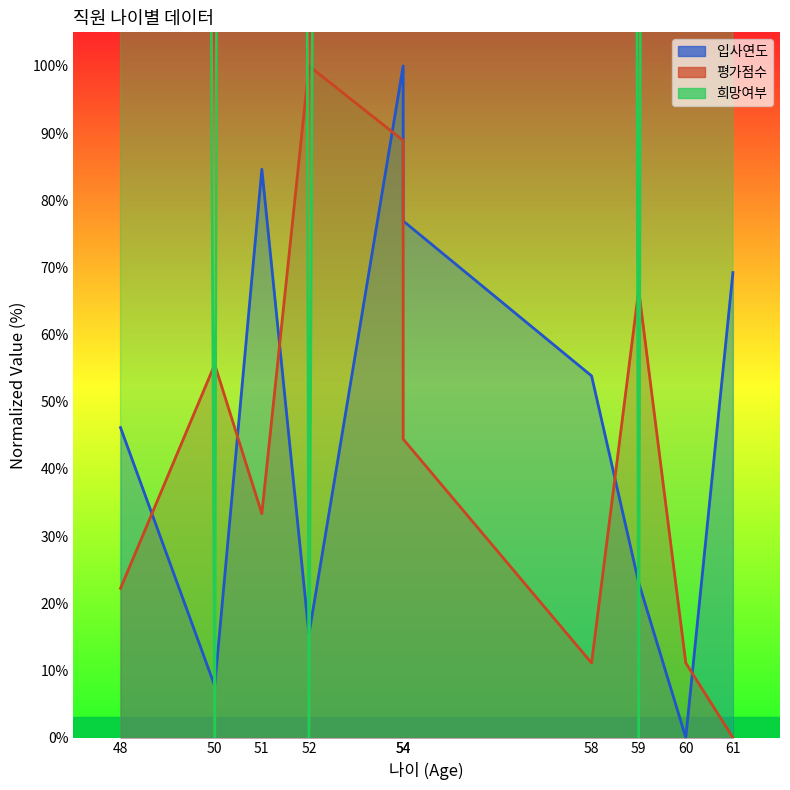

What is the value of the 평가점수 point at the 8th from the left?

66.7